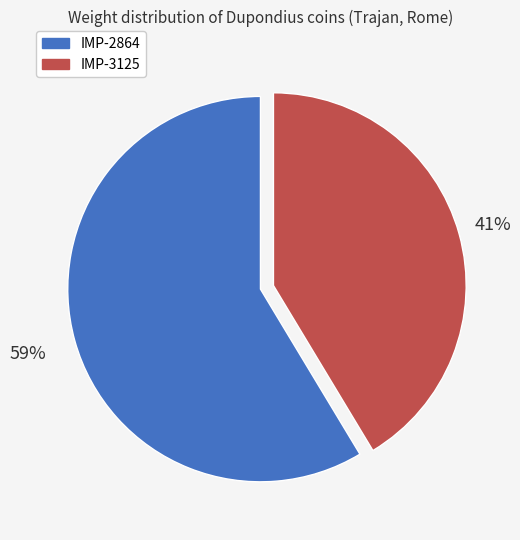

To the nearest percent, what is the combined percentage of IMP-2864 and IMP-3125?

100%